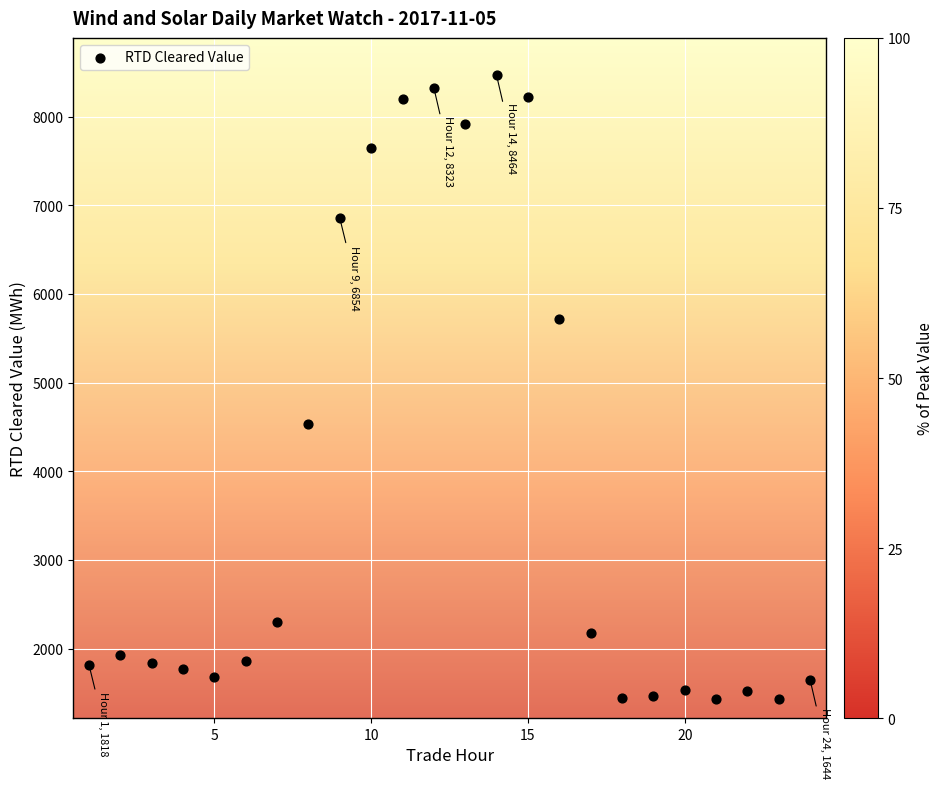

What Y value in the scatter plot is closest to 4946?

4528.9